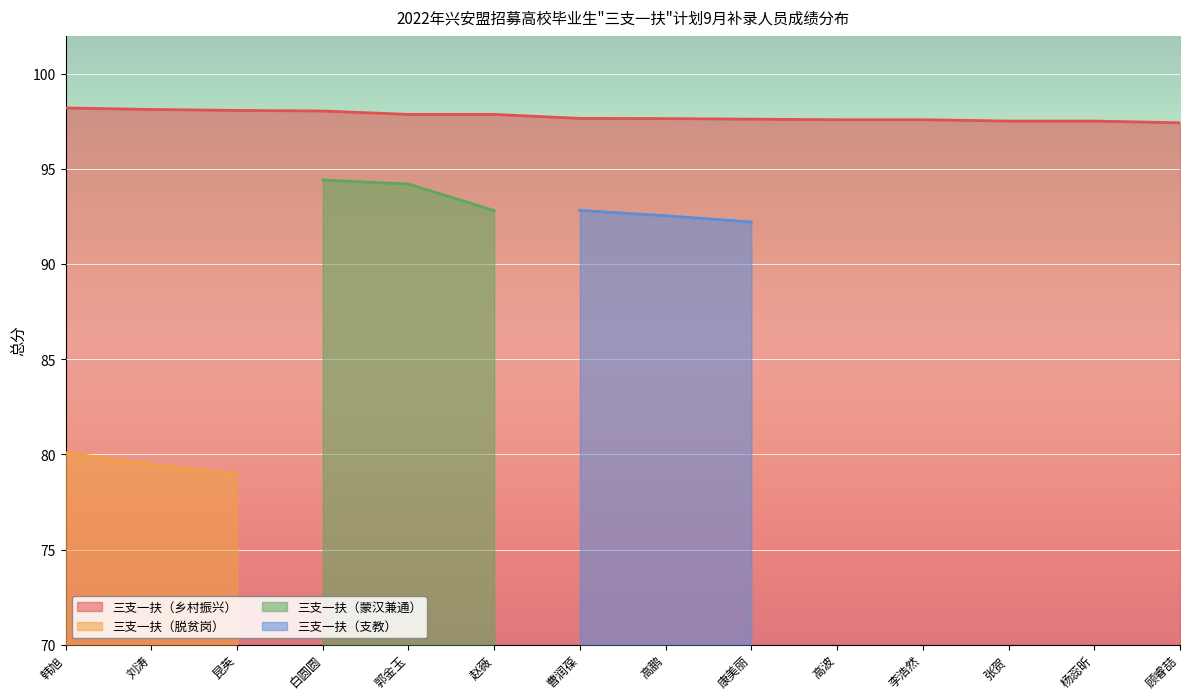

Between 顾睿喆 and 高鹏, which is larger?

高鹏